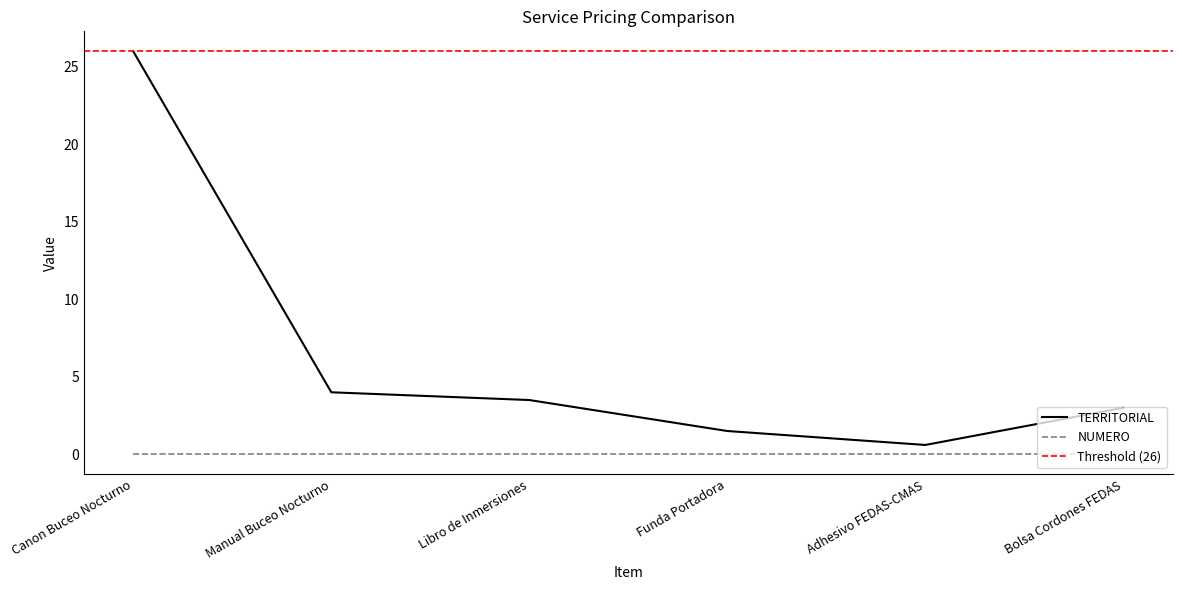

What is the sum of all values?

38.6